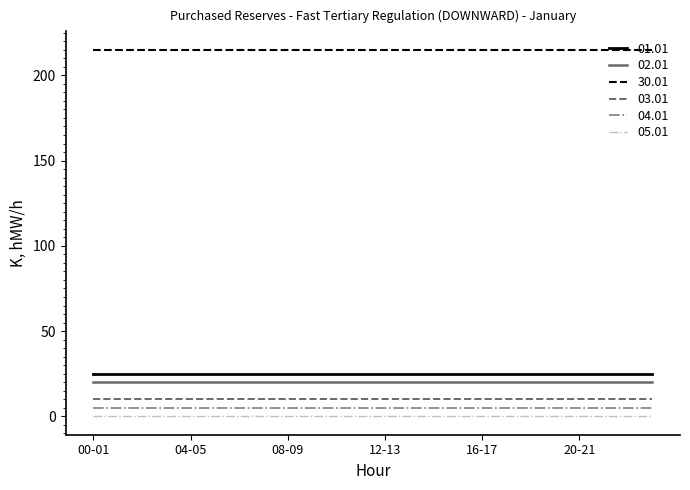

Is this an area chart (filled region under the line)?

No